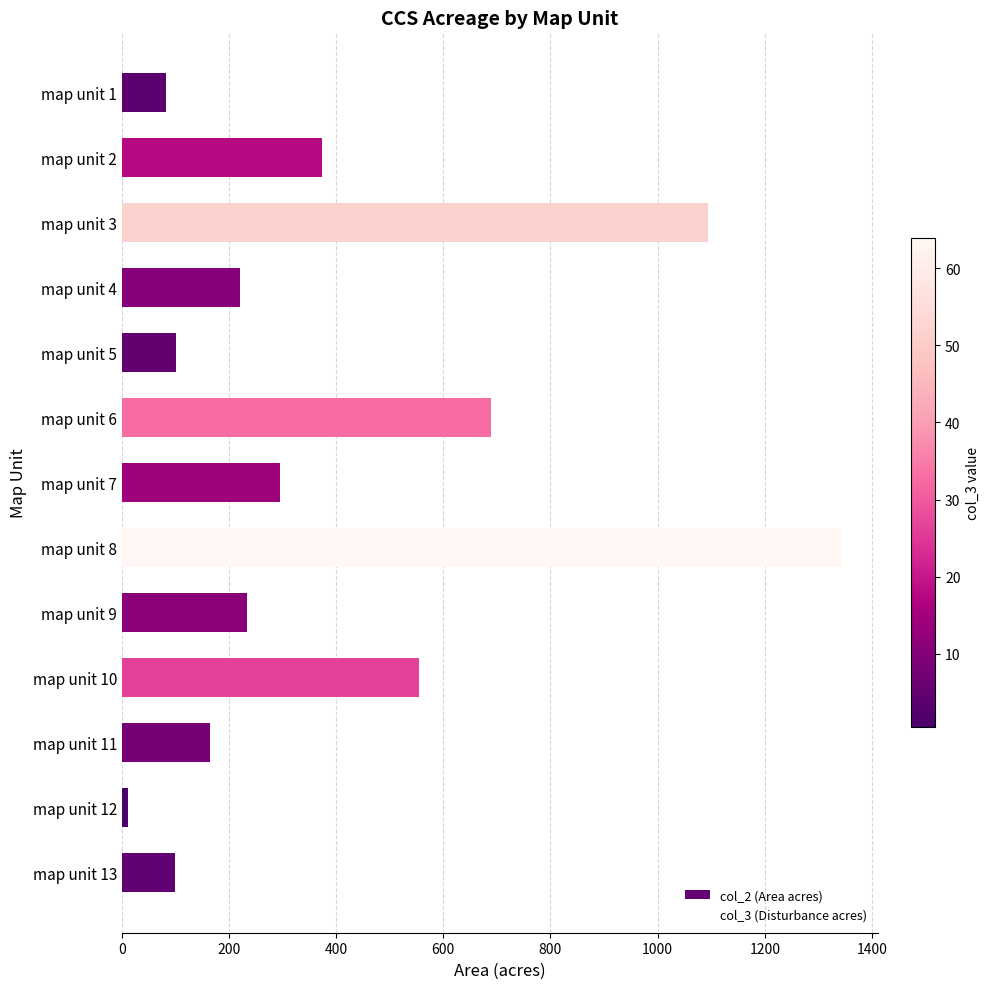

What is the sum of the values at map unit 6 and map unit 8?

2033.4